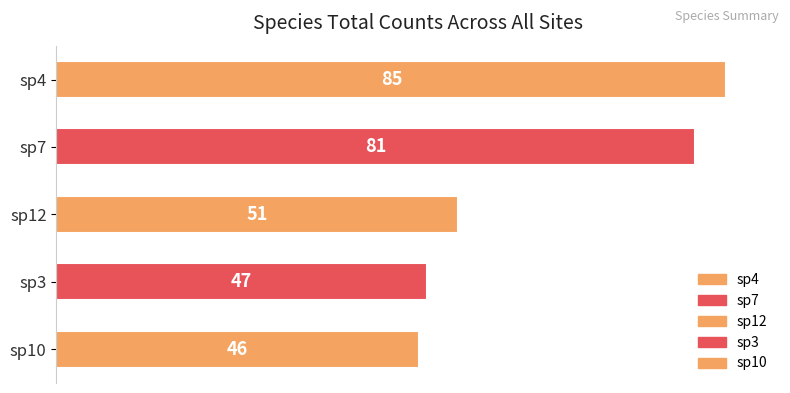

Reading top to bottom, what are all the values shown in this chart?

sp4=85	sp7=81	sp12=51	sp3=47	sp10=46